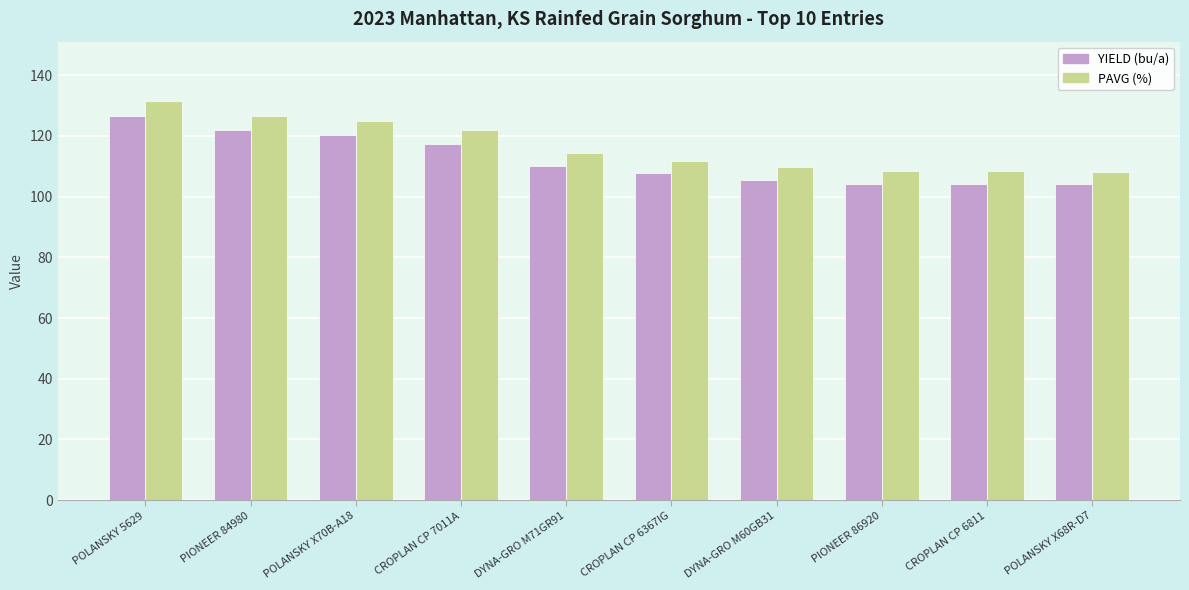

Between POLANSKY 5629 and POLANSKY X68R-D7, which series saw the biggest shift?

PAVG (%)